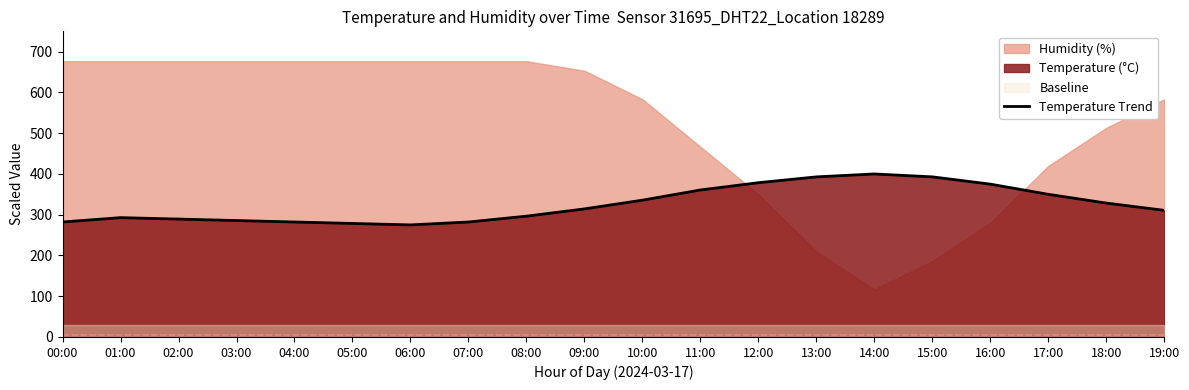

What is the ratio of the value at 08:00 to the value at 14:00?

0.7